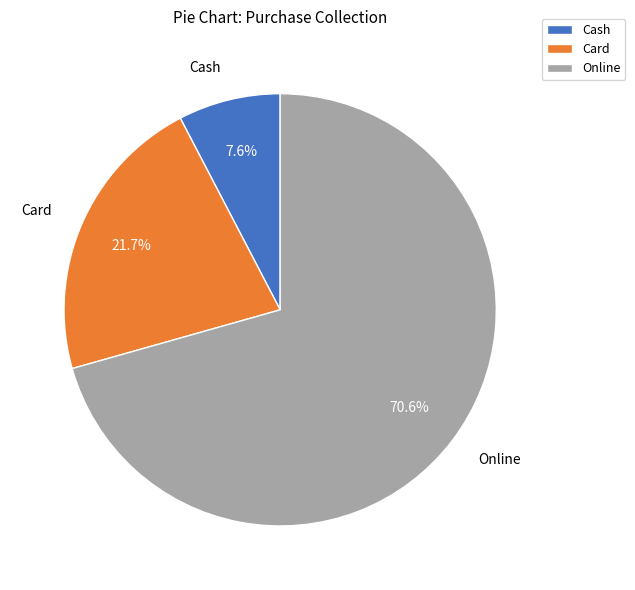

Which slice is the largest?

Online